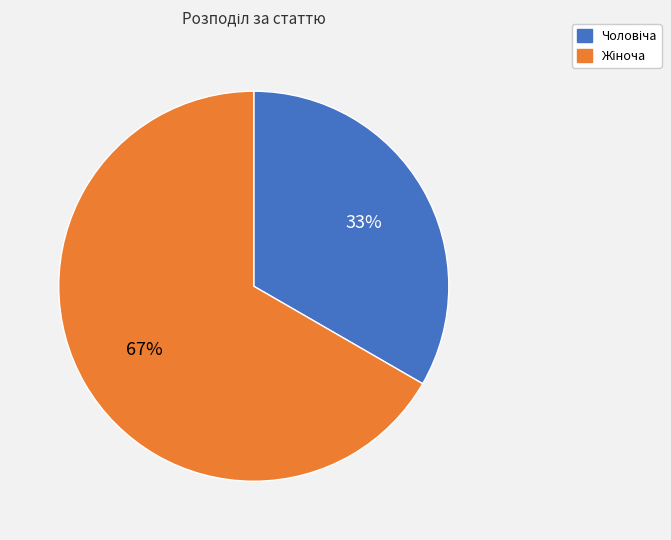

Does any single category account for the majority?

Yes